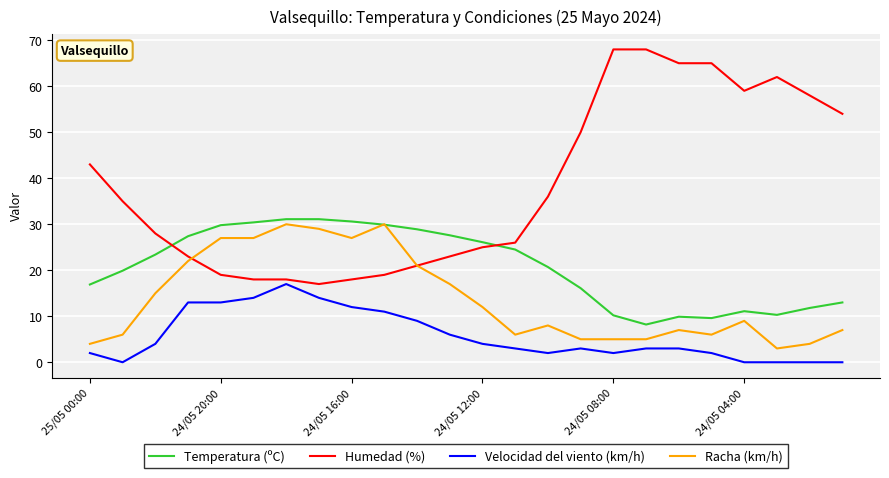

What is the highest value of the Racha (km/h) series?

30.0